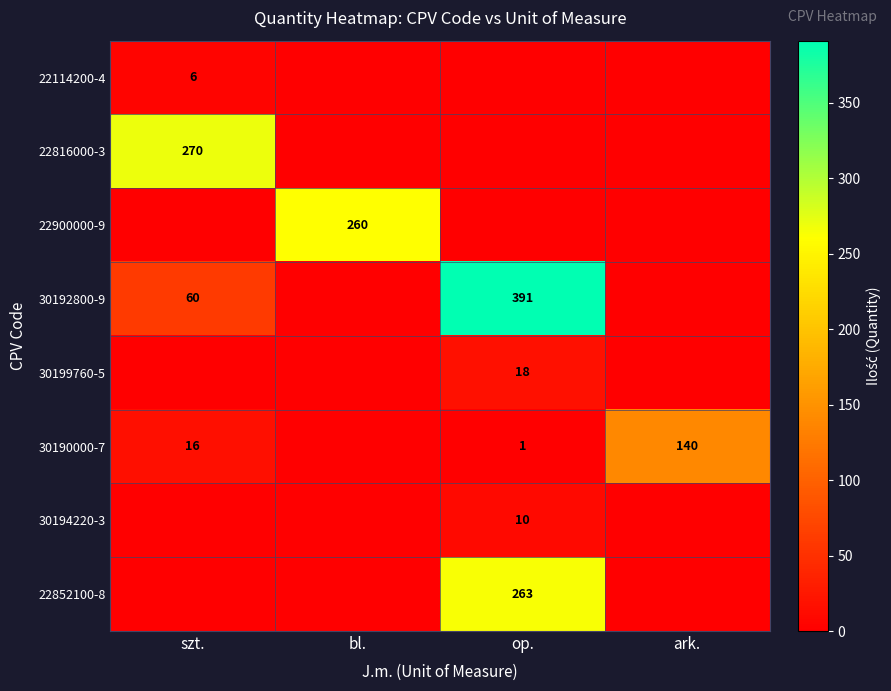

Is it true that 30190000-7 equals 140 at ark.?

True